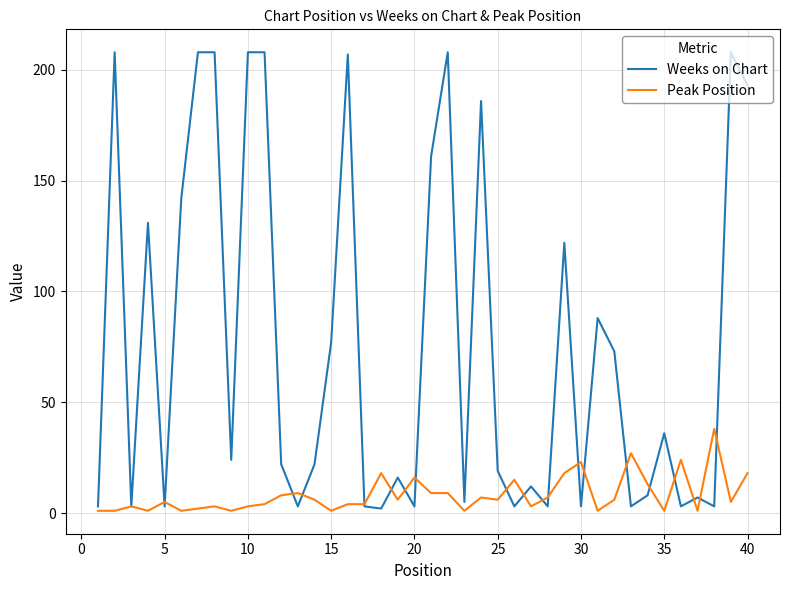

Which series has the widest spread of values?

Weeks on Chart